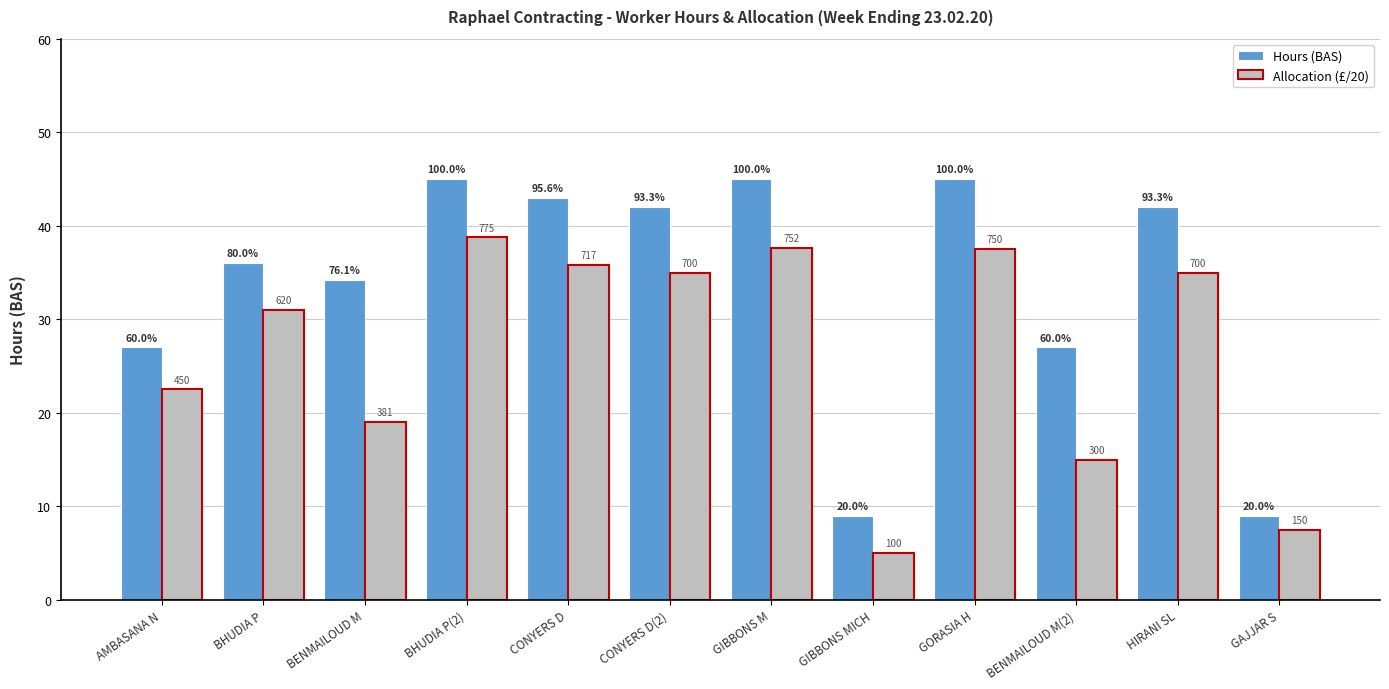

What is the highest value of the Allocation (£/20) series?

38.8